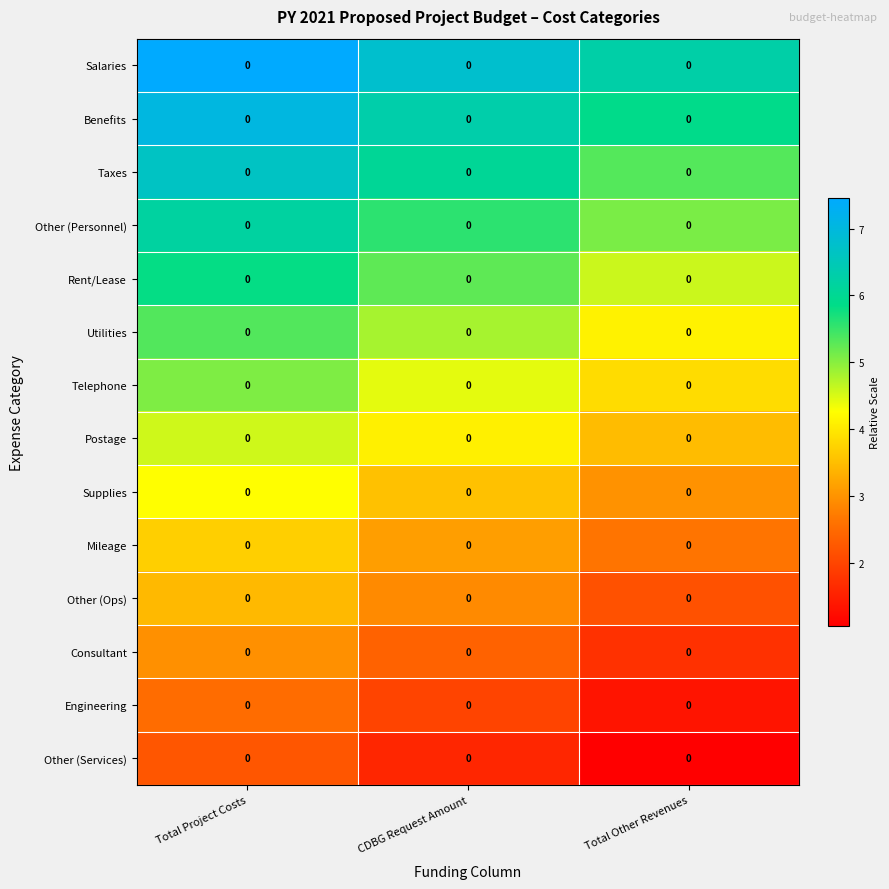

Which series has the largest total across all categories?

Salaries